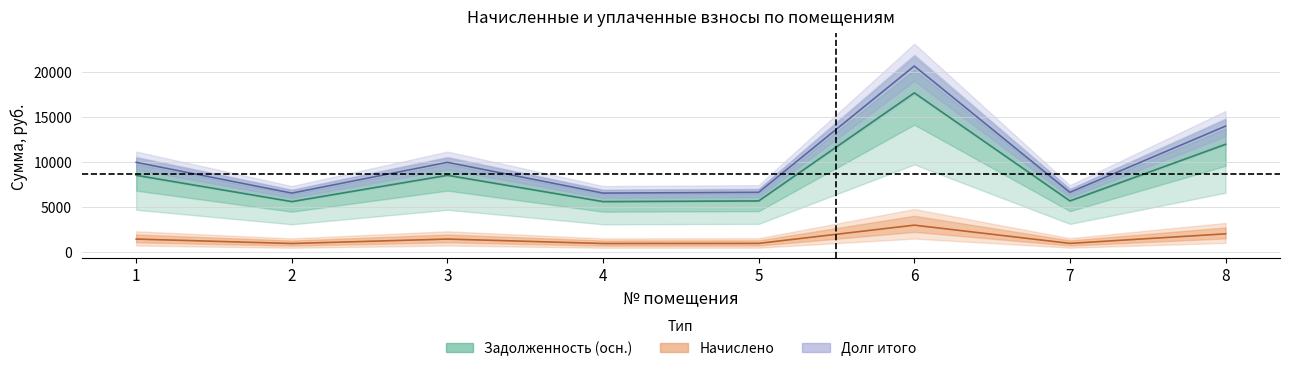

Does the chart display data point markers on the line(s)?

No